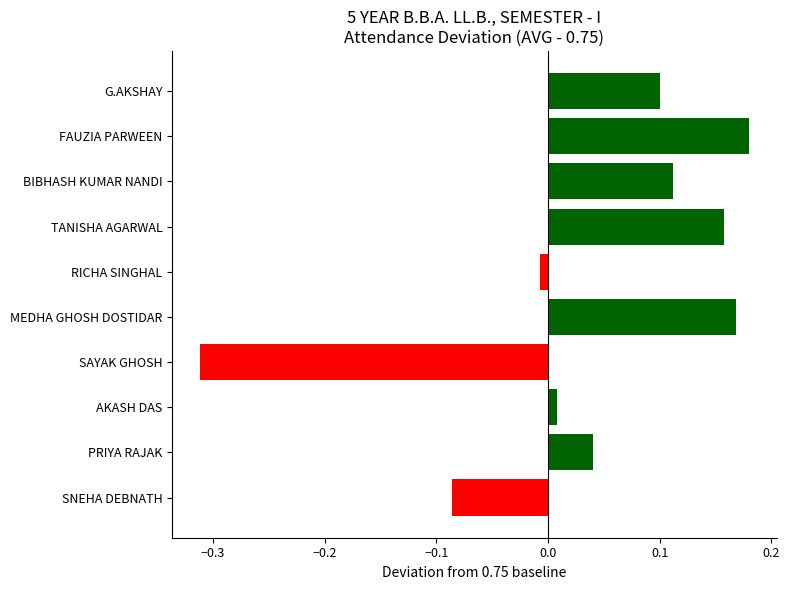

At which category does the chart reach its peak across all series?

FAUZIA PARWEEN